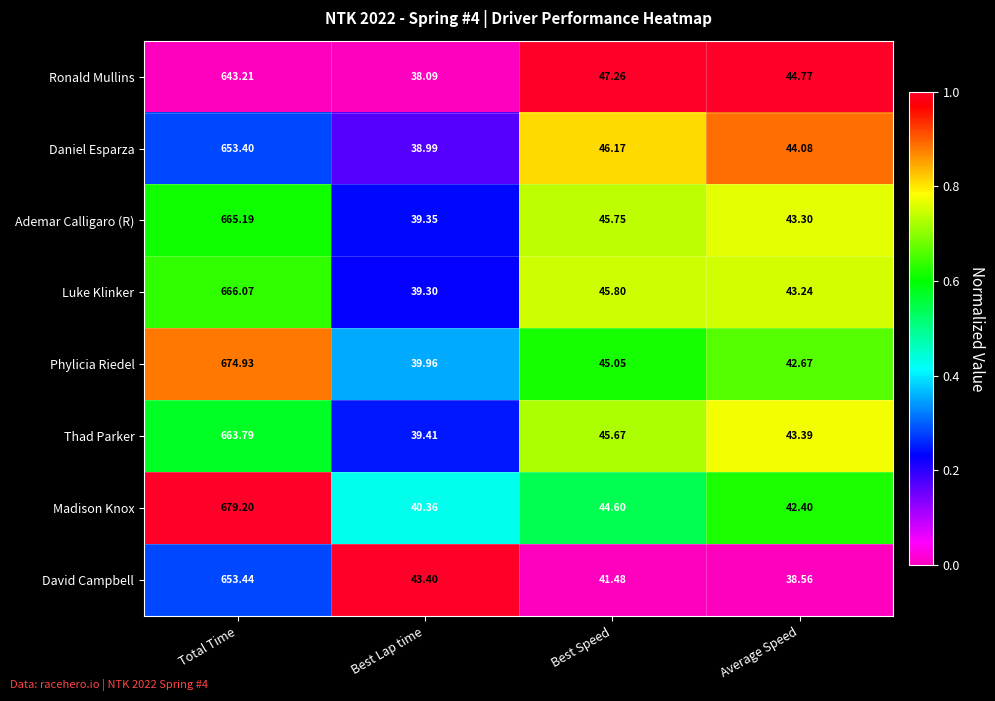

How many distinct data groups are displayed?

8